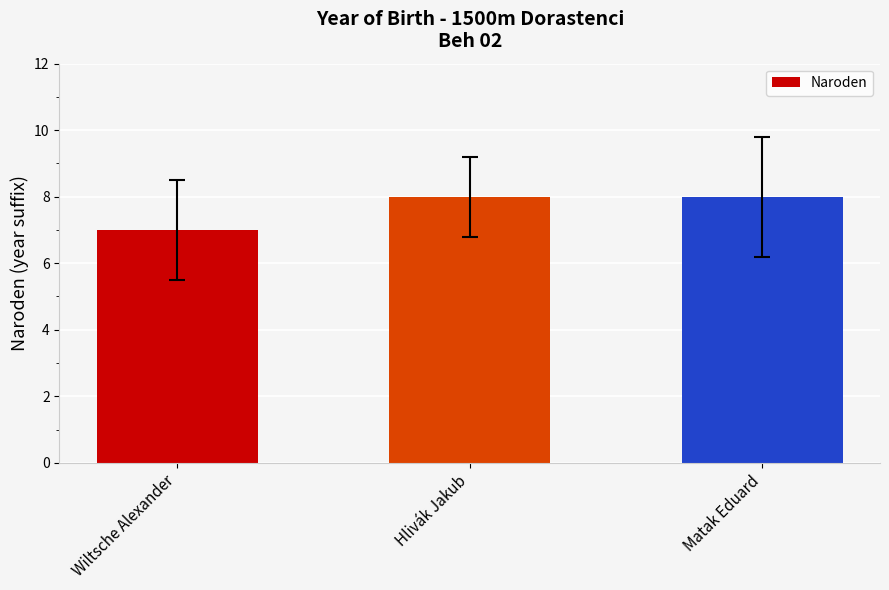

Does the chart contain stacked bars?

No